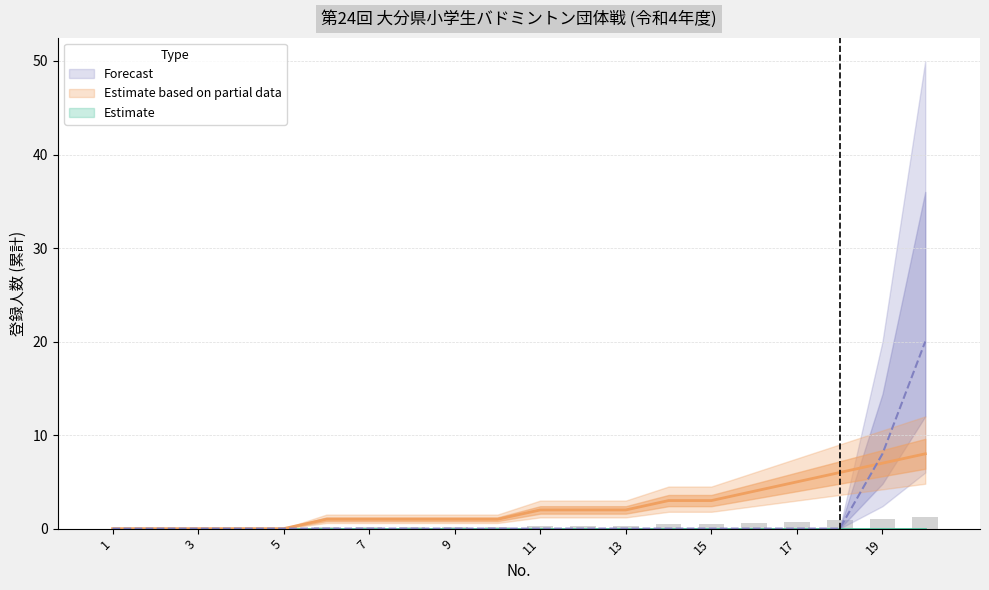

What is the difference between the maximum and minimum values in the Forecast series?

20